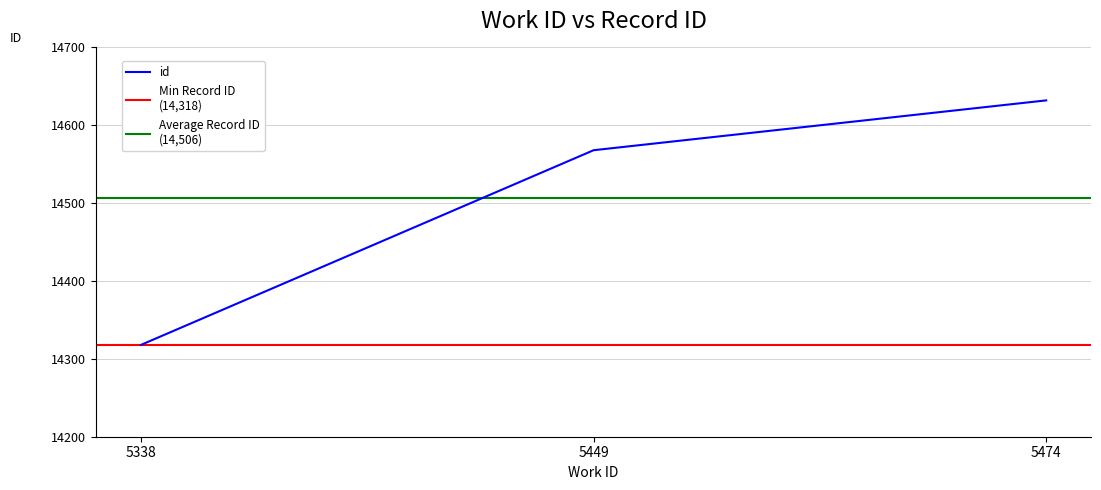

Where is id nearest to the value 14475?

5449